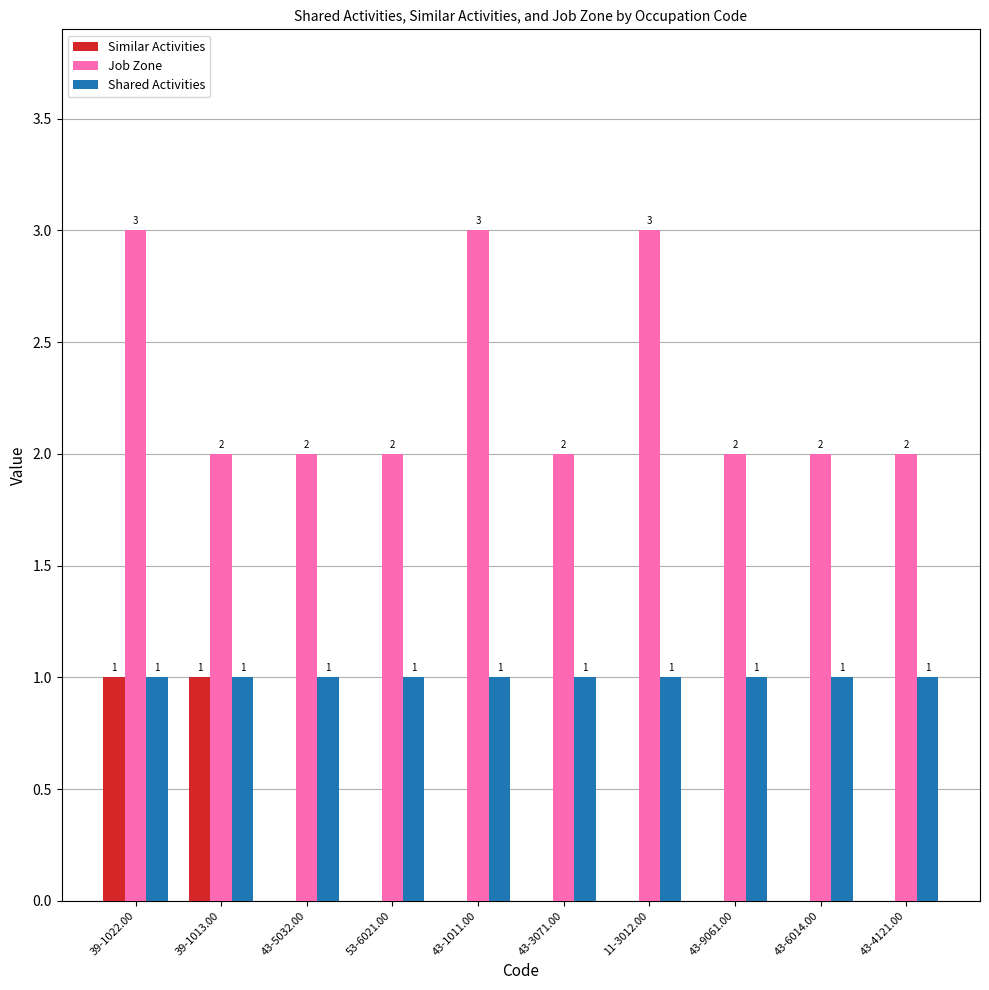

Reading right to left, transcribe all the data shown in this chart.

Similar Activities: 0	0	0	0	0	0	0	0	1	1
Job Zone: 2	2	2	3	2	3	2	2	2	3
Shared Activities: 1	1	1	1	1	1	1	1	1	1